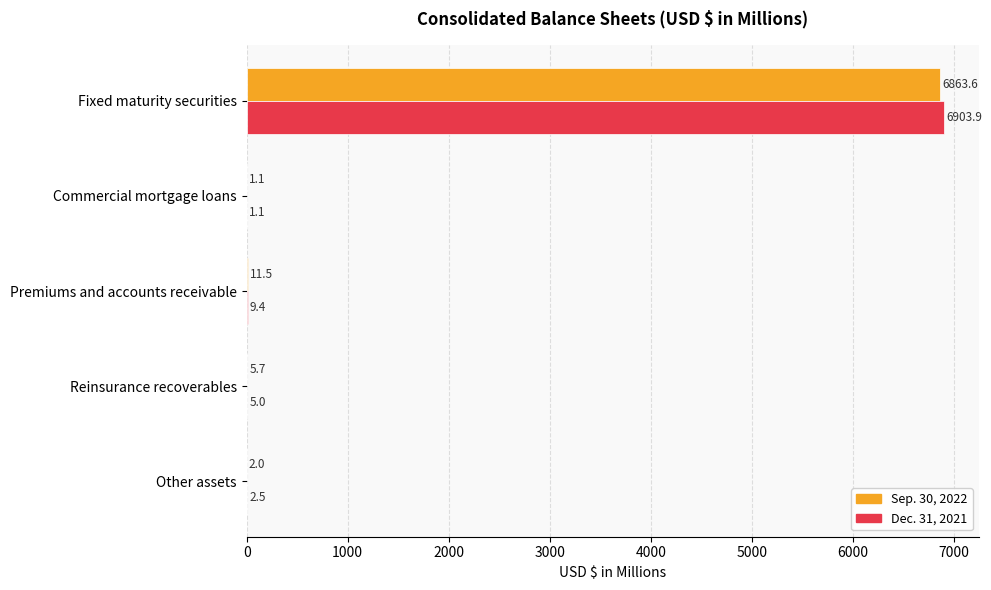

Where is Dec. 31, 2021 nearest to the value 3452?

Premiums and accounts receivable